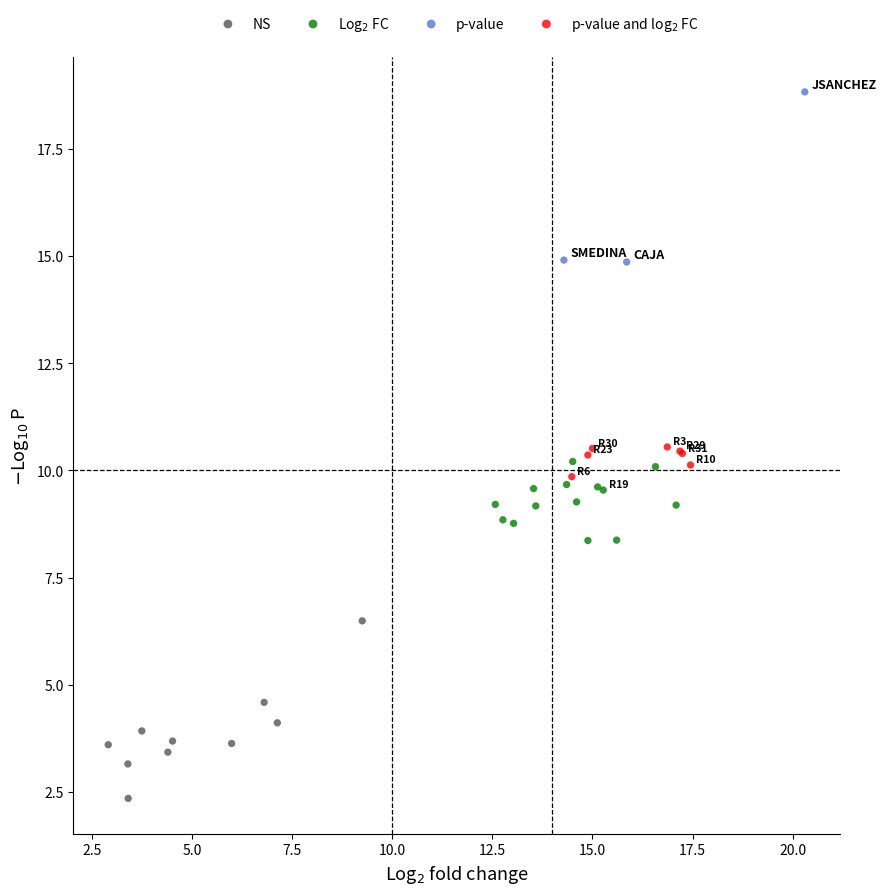

Which series contains the highest Y value?

p-value